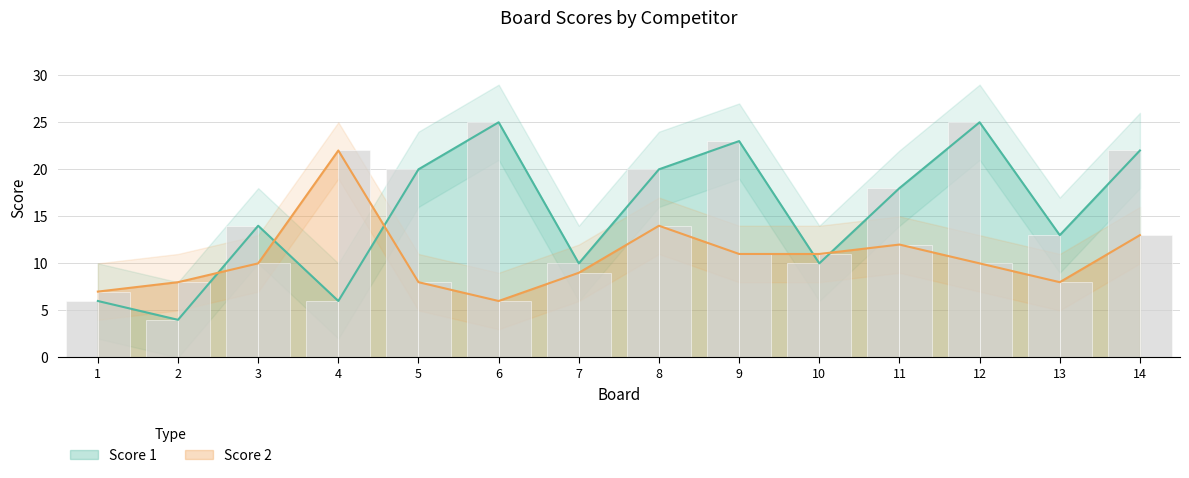

Which category has the lowest value in the Score 2 series?

6